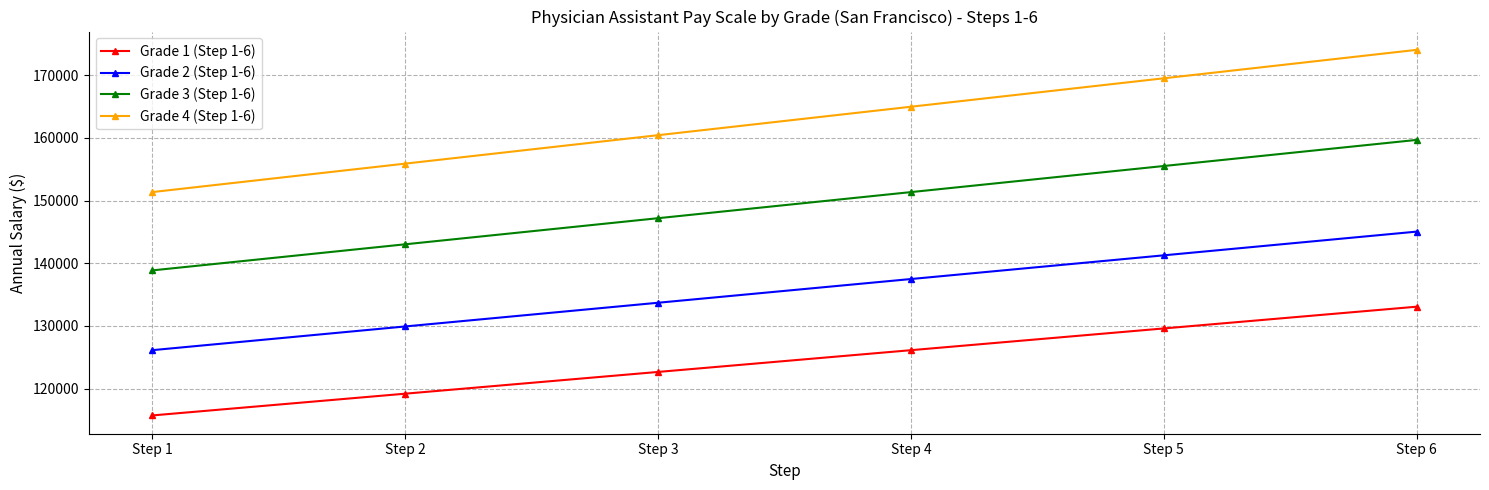

What is the minimum value shown in the chart?

115719